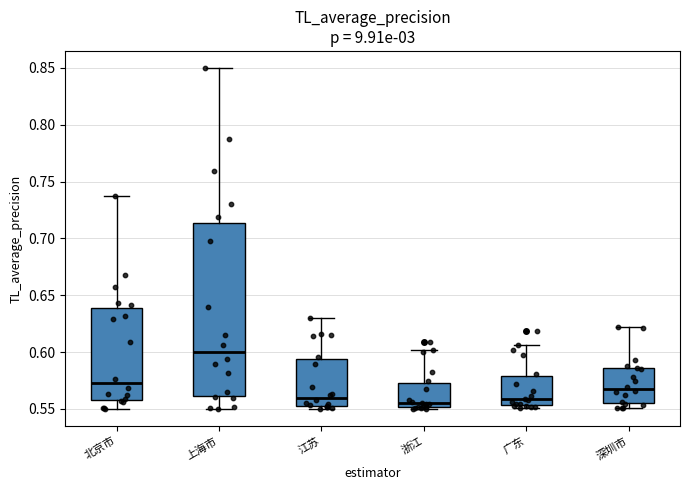

Where does the median line of the box for 深圳市 sit on the y-axis? The values are not printed on the chart, so give them approximately, as read against the axis.

0.570